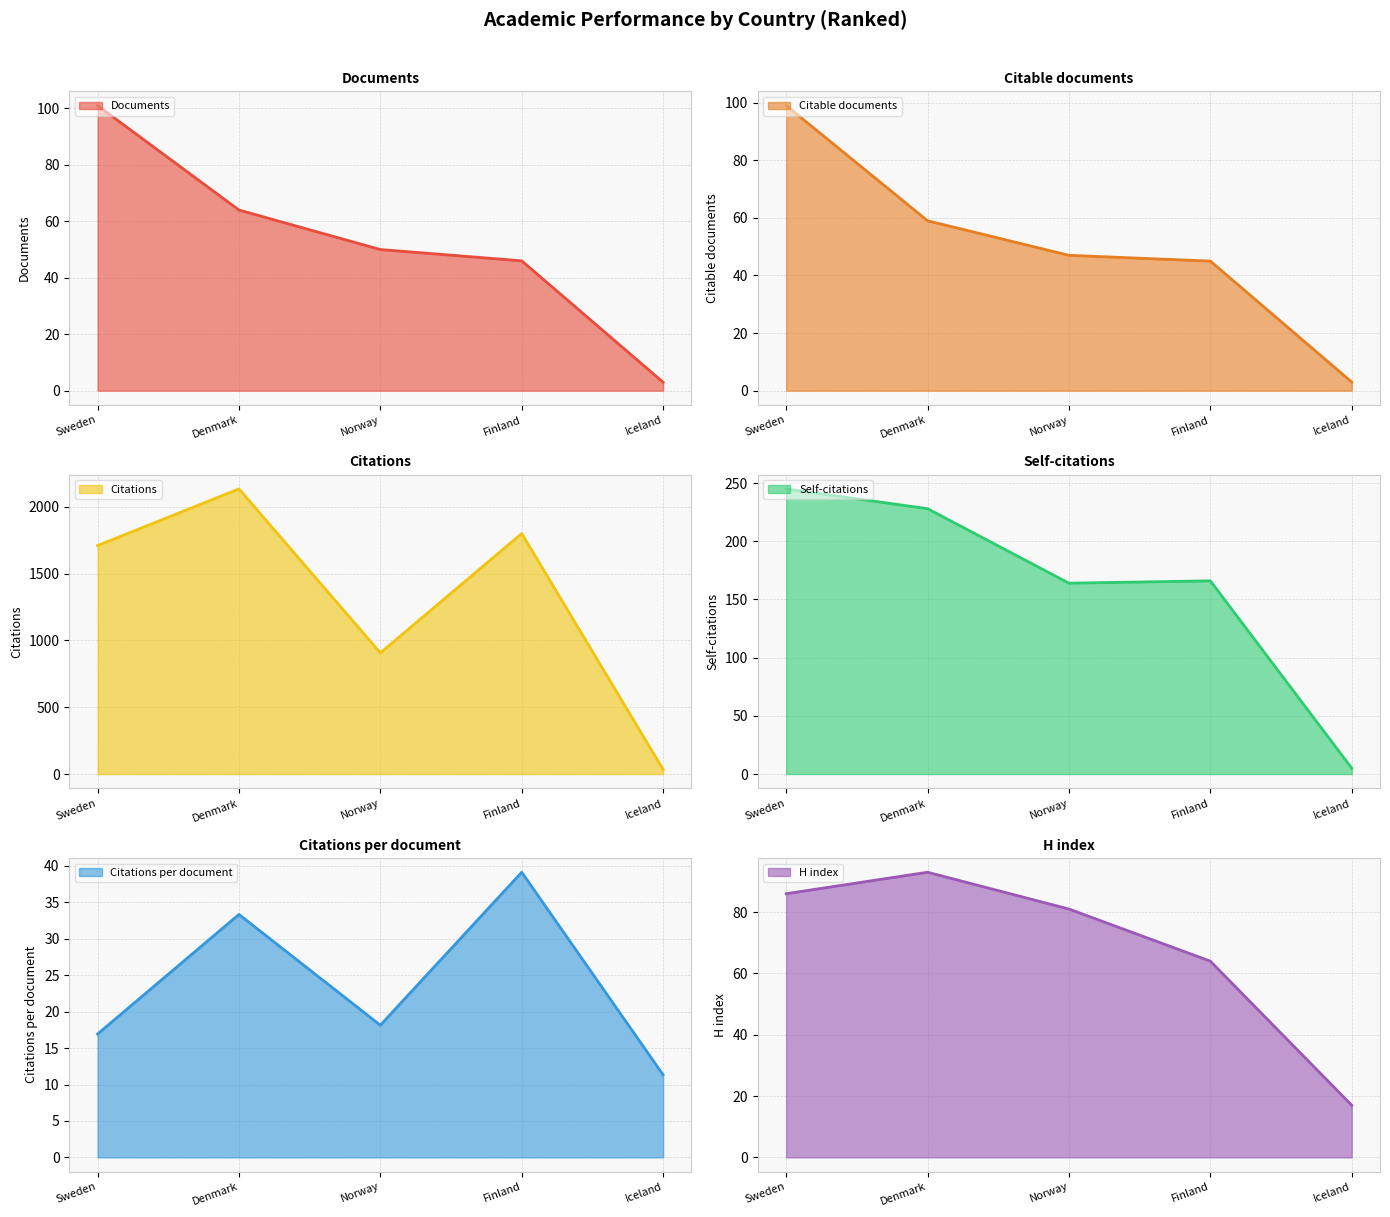

How many values in the Citations per document series exceed 18?

3